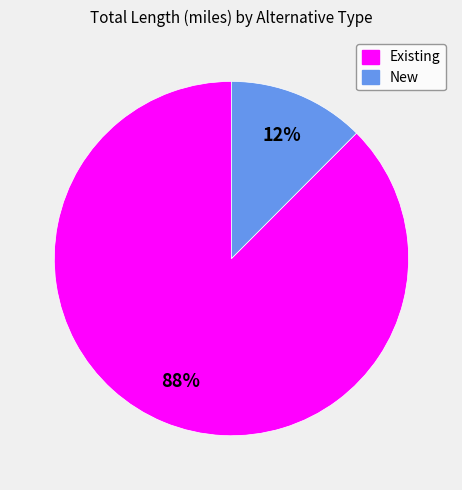

Combined, do New and Existing account for over 50%?

Yes